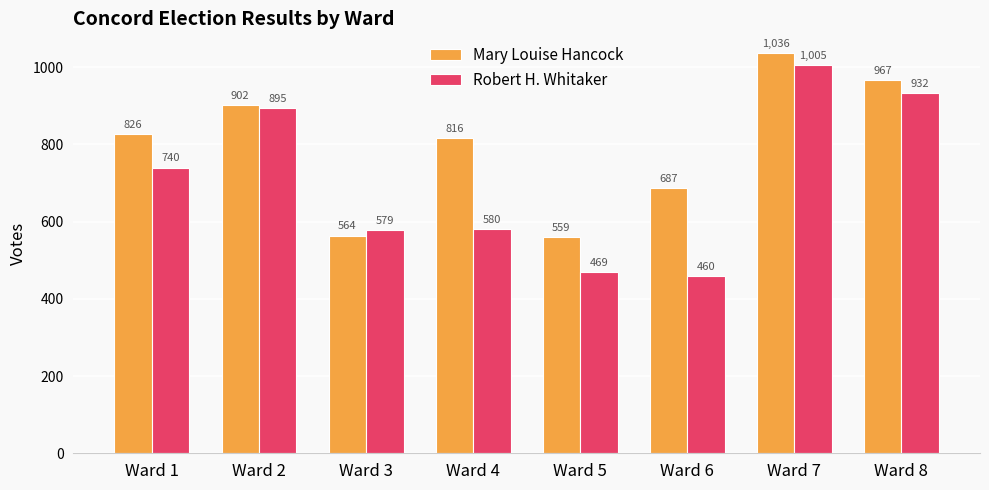

Between Ward 2 and Ward 6, which series saw the biggest shift?

Robert H. Whitaker